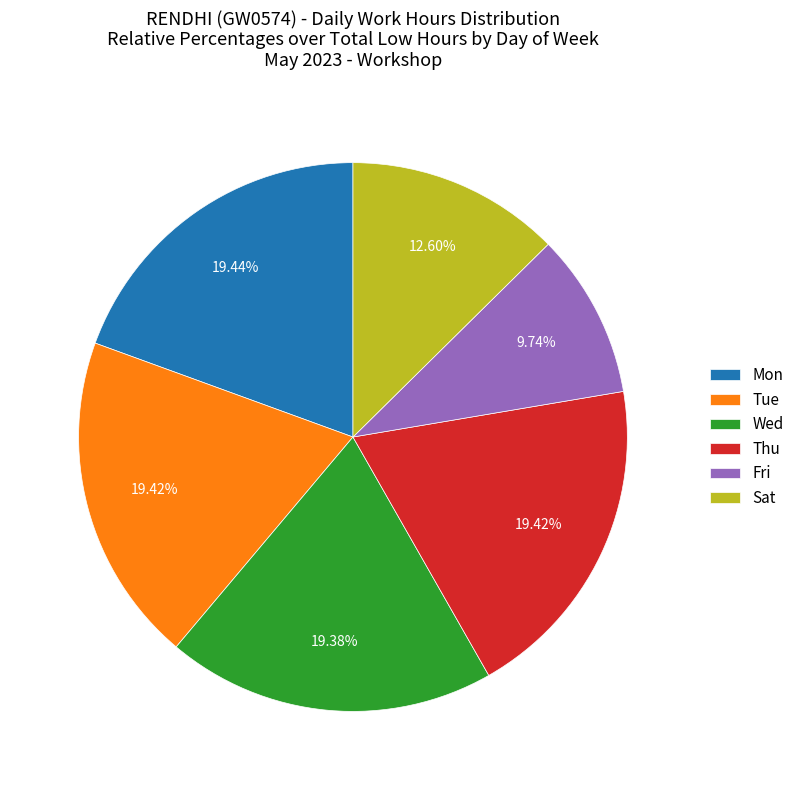

Do Fri and Thu together represent more than half of the pie?

No